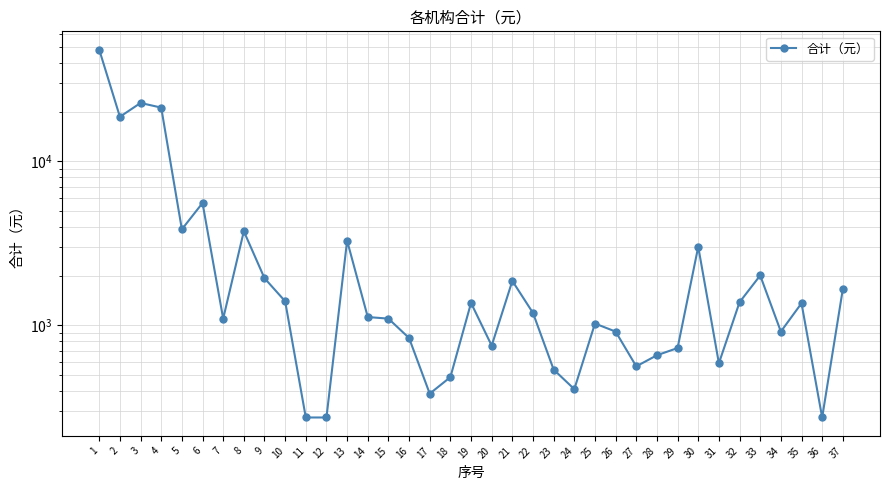

Rank the categories by value from highest to lowest.

1, 3, 4, 2, 6, 5, 8, 13, 30, 33, 9, 21, 37, 10, 32, 19, 35, 22, 14, 7, 15, 25, 26, 34, 16, 20, 29, 28, 31, 27, 23, 18, 24, 17, 11, 12, 36